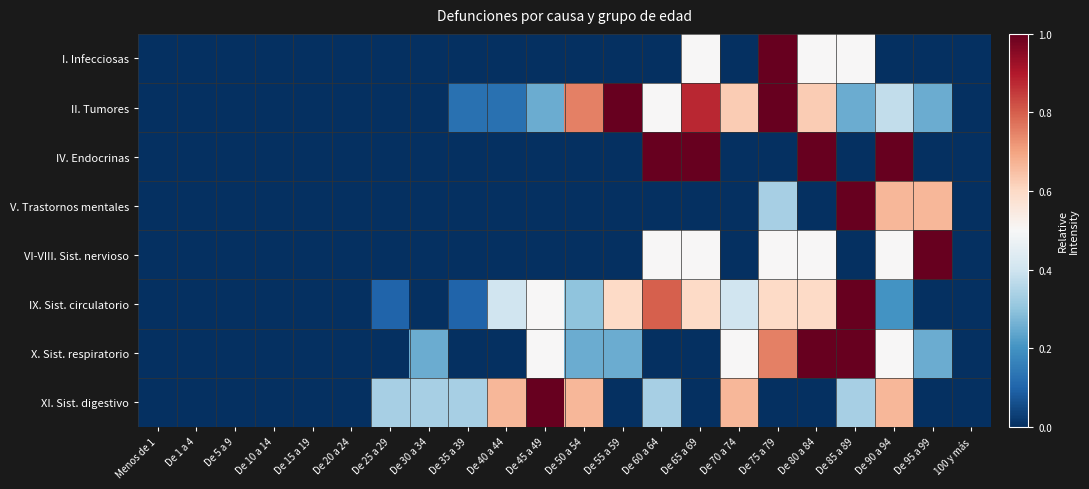

Reading left to right, what are all the values shown in this chart?

I. Infecciosas: Menos de 1=0.0	De 1 a 4=0.0	De 5 a 9=0.0	De 10 a 14=0.0	De 15 a 19=0.0	De 20 a 24=0.0	De 25 a 29=0.0	De 30 a 34=0.0	De 35 a 39=0.0	De 40 a 44=0.0	De 45 a 49=0.0	De 50 a 54=0.0	De 55 a 59=0.0	De 60 a 64=0.0	De 65 a 69=0.5	De 70 a 74=0.0	De 75 a 79=1.0	De 80 a 84=0.5	De 85 a 89=0.5	De 90 a 94=0.0	De 95 a 99=0.0	100 y más=0.0
II. Tumores: Menos de 1=0.0	De 1 a 4=0.0	De 5 a 9=0.0	De 10 a 14=0.0	De 15 a 19=0.0	De 20 a 24=0.0	De 25 a 29=0.0	De 30 a 34=0.0	De 35 a 39=0.1	De 40 a 44=0.1	De 45 a 49=0.2	De 50 a 54=0.8	De 55 a 59=1.0	De 60 a 64=0.5	De 65 a 69=0.9	De 70 a 74=0.6	De 75 a 79=1.0	De 80 a 84=0.6	De 85 a 89=0.2	De 90 a 94=0.4	De 95 a 99=0.2	100 y más=0.0
IV. Endocrinas: Menos de 1=0.0	De 1 a 4=0.0	De 5 a 9=0.0	De 10 a 14=0.0	De 15 a 19=0.0	De 20 a 24=0.0	De 25 a 29=0.0	De 30 a 34=0.0	De 35 a 39=0.0	De 40 a 44=0.0	De 45 a 49=0.0	De 50 a 54=0.0	De 55 a 59=0.0	De 60 a 64=1.0	De 65 a 69=1.0	De 70 a 74=0.0	De 75 a 79=0.0	De 80 a 84=1.0	De 85 a 89=0.0	De 90 a 94=1.0	De 95 a 99=0.0	100 y más=0.0
V. Trastornos mentales: Menos de 1=0.0	De 1 a 4=0.0	De 5 a 9=0.0	De 10 a 14=0.0	De 15 a 19=0.0	De 20 a 24=0.0	De 25 a 29=0.0	De 30 a 34=0.0	De 35 a 39=0.0	De 40 a 44=0.0	De 45 a 49=0.0	De 50 a 54=0.0	De 55 a 59=0.0	De 60 a 64=0.0	De 65 a 69=0.0	De 70 a 74=0.0	De 75 a 79=0.3	De 80 a 84=0.0	De 85 a 89=1.0	De 90 a 94=0.7	De 95 a 99=0.7	100 y más=0.0
VI-VIII. Sist. nervioso: Menos de 1=0.0	De 1 a 4=0.0	De 5 a 9=0.0	De 10 a 14=0.0	De 15 a 19=0.0	De 20 a 24=0.0	De 25 a 29=0.0	De 30 a 34=0.0	De 35 a 39=0.0	De 40 a 44=0.0	De 45 a 49=0.0	De 50 a 54=0.0	De 55 a 59=0.0	De 60 a 64=0.5	De 65 a 69=0.5	De 70 a 74=0.0	De 75 a 79=0.5	De 80 a 84=0.5	De 85 a 89=0.0	De 90 a 94=0.5	De 95 a 99=1.0	100 y más=0.0
IX. Sist. circulatorio: Menos de 1=0.0	De 1 a 4=0.0	De 5 a 9=0.0	De 10 a 14=0.0	De 15 a 19=0.0	De 20 a 24=0.0	De 25 a 29=0.1	De 30 a 34=0.0	De 35 a 39=0.1	De 40 a 44=0.4	De 45 a 49=0.5	De 50 a 54=0.3	De 55 a 59=0.6	De 60 a 64=0.8	De 65 a 69=0.6	De 70 a 74=0.4	De 75 a 79=0.6	De 80 a 84=0.6	De 85 a 89=1.0	De 90 a 94=0.2	De 95 a 99=0.0	100 y más=0.0
X. Sist. respiratorio: Menos de 1=0.0	De 1 a 4=0.0	De 5 a 9=0.0	De 10 a 14=0.0	De 15 a 19=0.0	De 20 a 24=0.0	De 25 a 29=0.0	De 30 a 34=0.2	De 35 a 39=0.0	De 40 a 44=0.0	De 45 a 49=0.5	De 50 a 54=0.2	De 55 a 59=0.2	De 60 a 64=0.0	De 65 a 69=0.0	De 70 a 74=0.5	De 75 a 79=0.8	De 80 a 84=1.0	De 85 a 89=1.0	De 90 a 94=0.5	De 95 a 99=0.2	100 y más=0.0
XI. Sist. digestivo: Menos de 1=0.0	De 1 a 4=0.0	De 5 a 9=0.0	De 10 a 14=0.0	De 15 a 19=0.0	De 20 a 24=0.0	De 25 a 29=0.3	De 30 a 34=0.3	De 35 a 39=0.3	De 40 a 44=0.7	De 45 a 49=1.0	De 50 a 54=0.7	De 55 a 59=0.0	De 60 a 64=0.3	De 65 a 69=0.0	De 70 a 74=0.7	De 75 a 79=0.0	De 80 a 84=0.0	De 85 a 89=0.3	De 90 a 94=0.7	De 95 a 99=0.0	100 y más=0.0